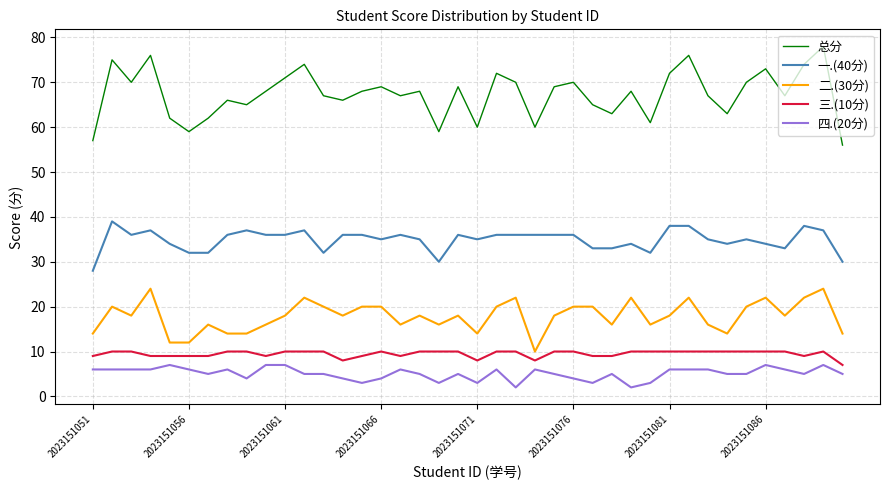

How many series are shown in this chart?

5